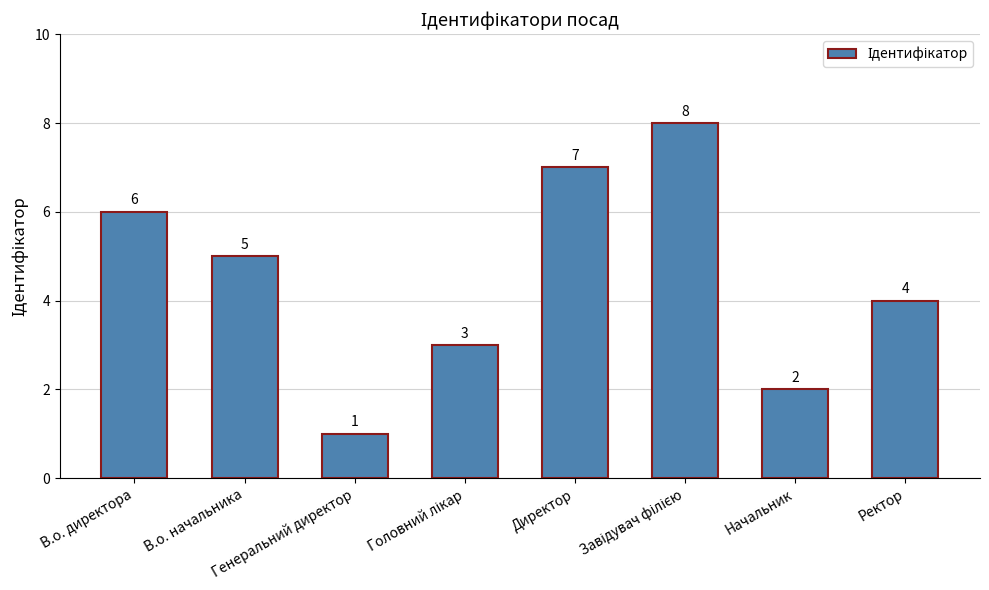

Count the values in the range 3 to 7.

5